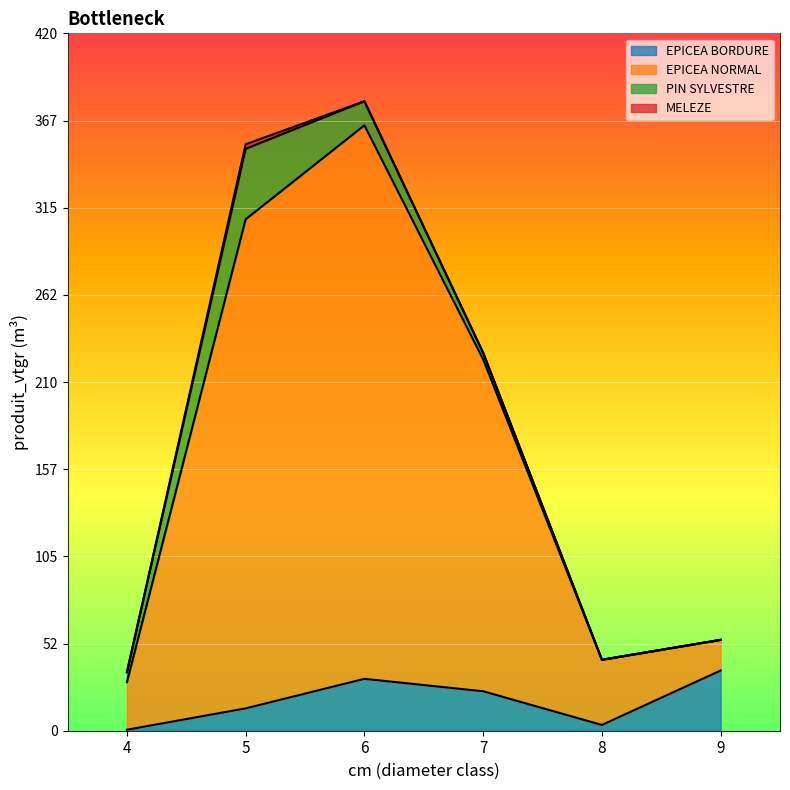

What is the maximum value for EPICEA BORDURE?

36.3